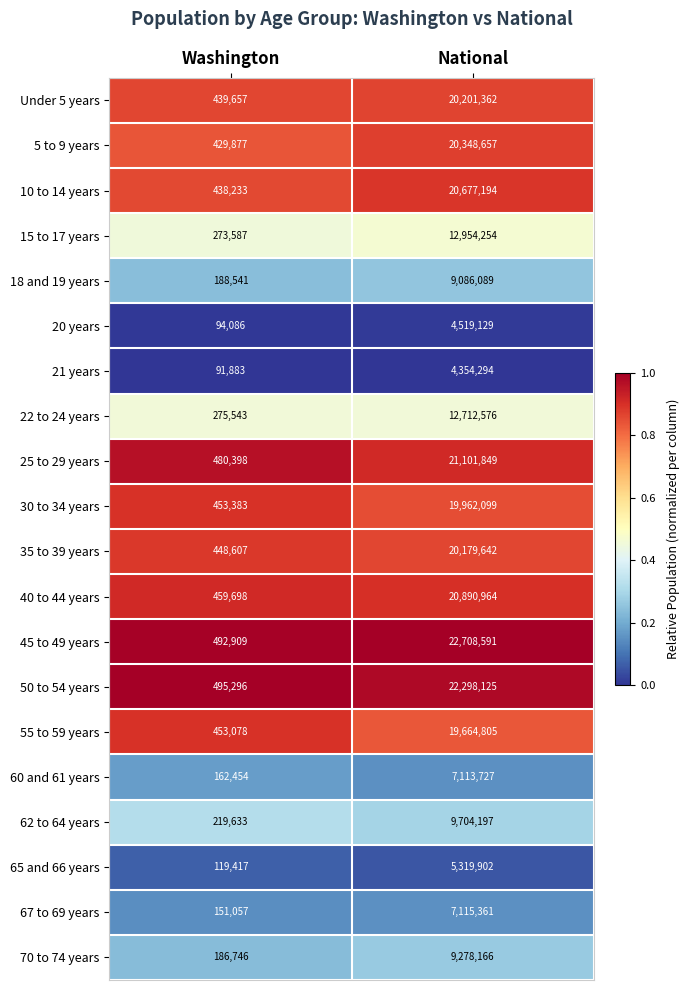

Between Washington and National, which series saw the biggest shift?

45 to 49 years